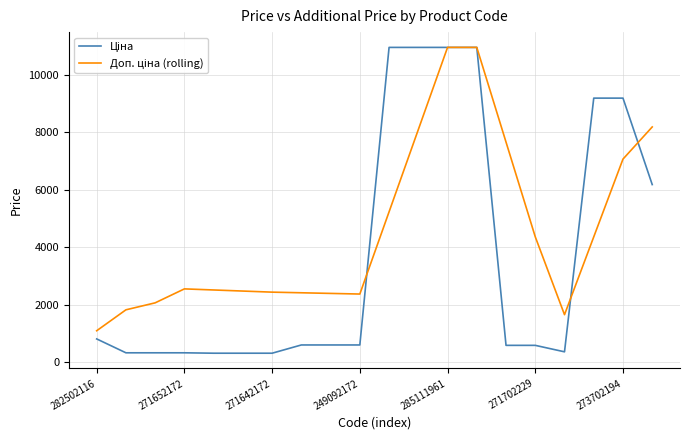

What is the minimum value shown in the chart?

304.1